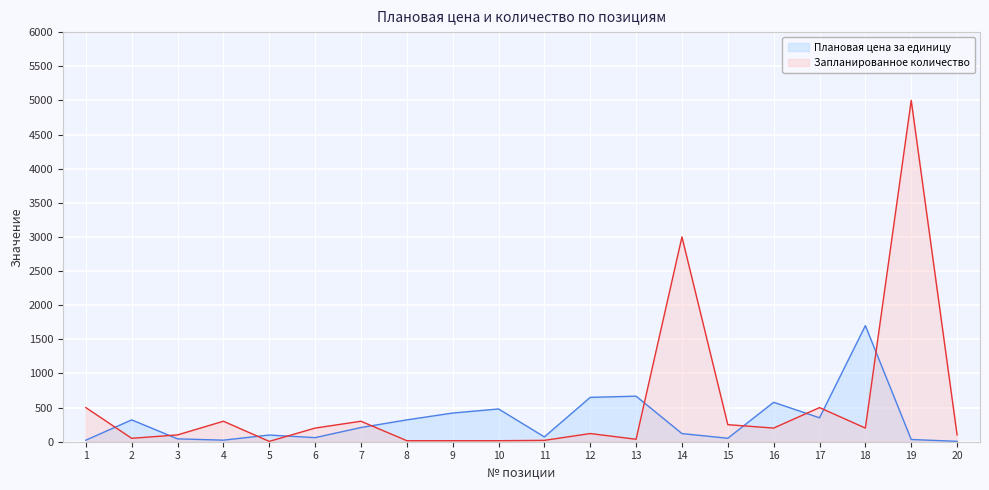

What is the sum of all Плановая цена за единицу values?

6217.4